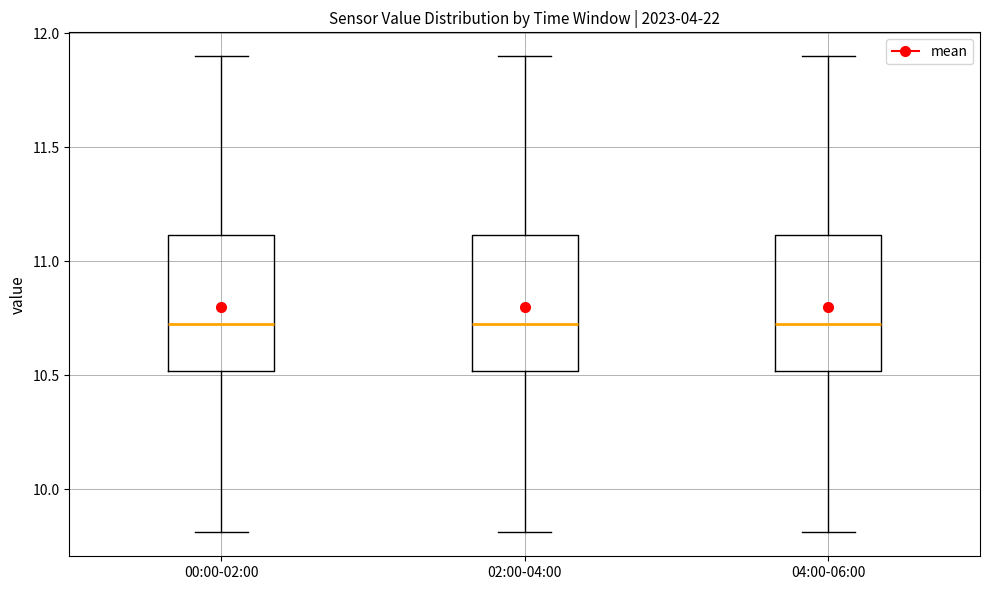

Reading left to right, read every box against the y-axis: the position of its median line, the range the box covers, and the ends of its whiskers. The values are not printed on the chart, so give them approximately, as read against the axis.

00:00-02:00: median 10.75, box 10.50 to 11.10, whiskers 9.80 to 11.90
02:00-04:00: median 10.75, box 10.50 to 11.10, whiskers 9.80 to 11.90
04:00-06:00: median 10.75, box 10.50 to 11.10, whiskers 9.80 to 11.90